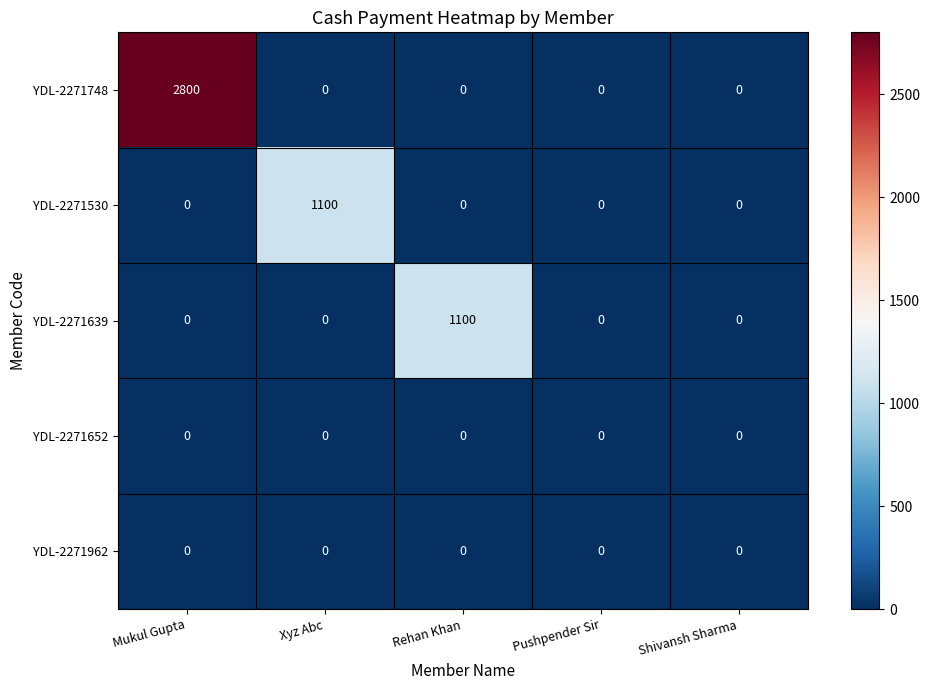

Which series has the largest total across all categories?

YDL-2271748